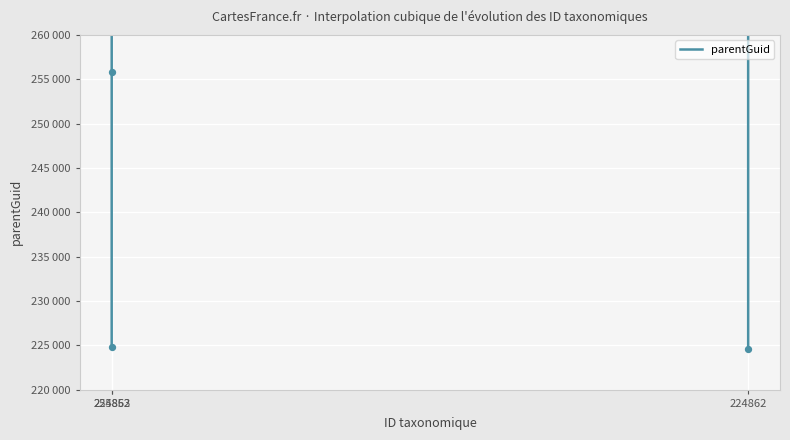

Which has a higher value, 255852 or 224863?

224863